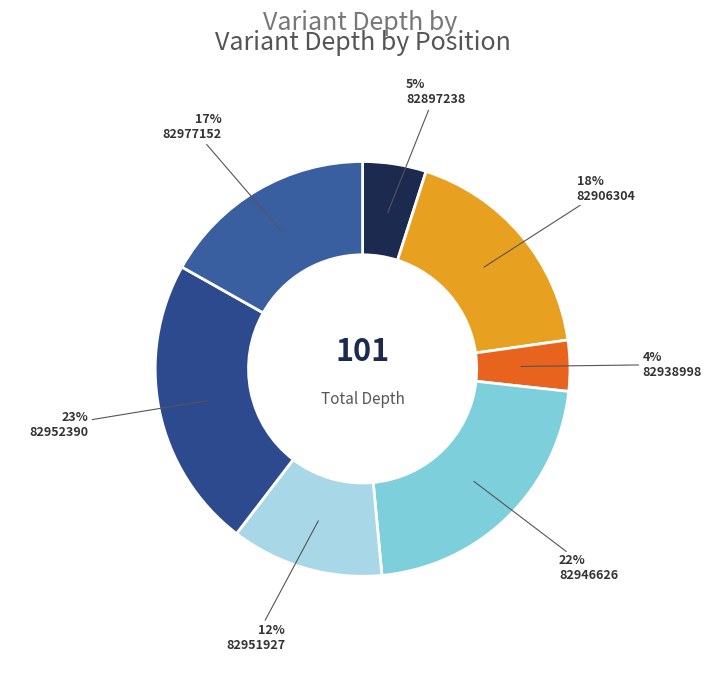

True or false: 82952390 accounts for 23% of the total.

True